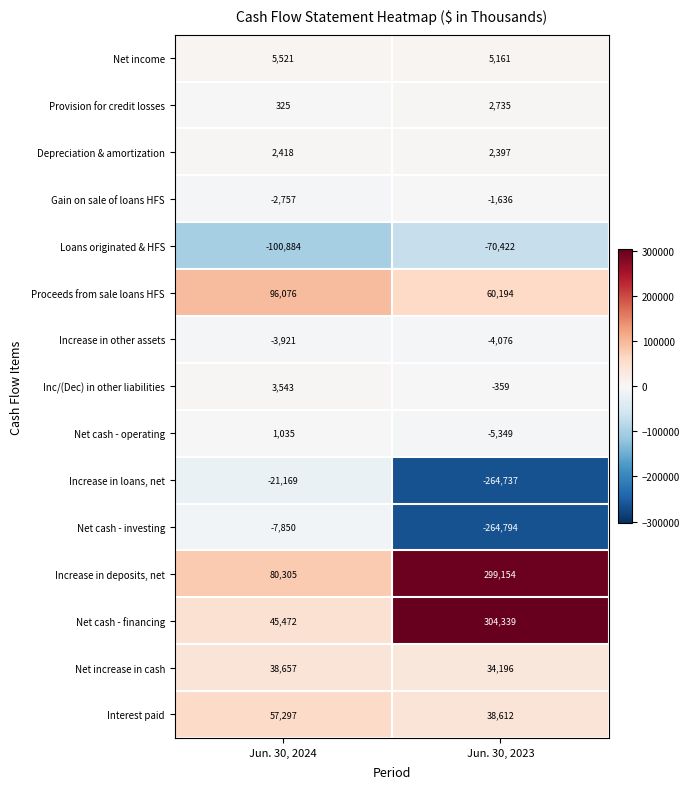

What is the difference between the maximum and minimum values in the Net cash - financing series?

258867